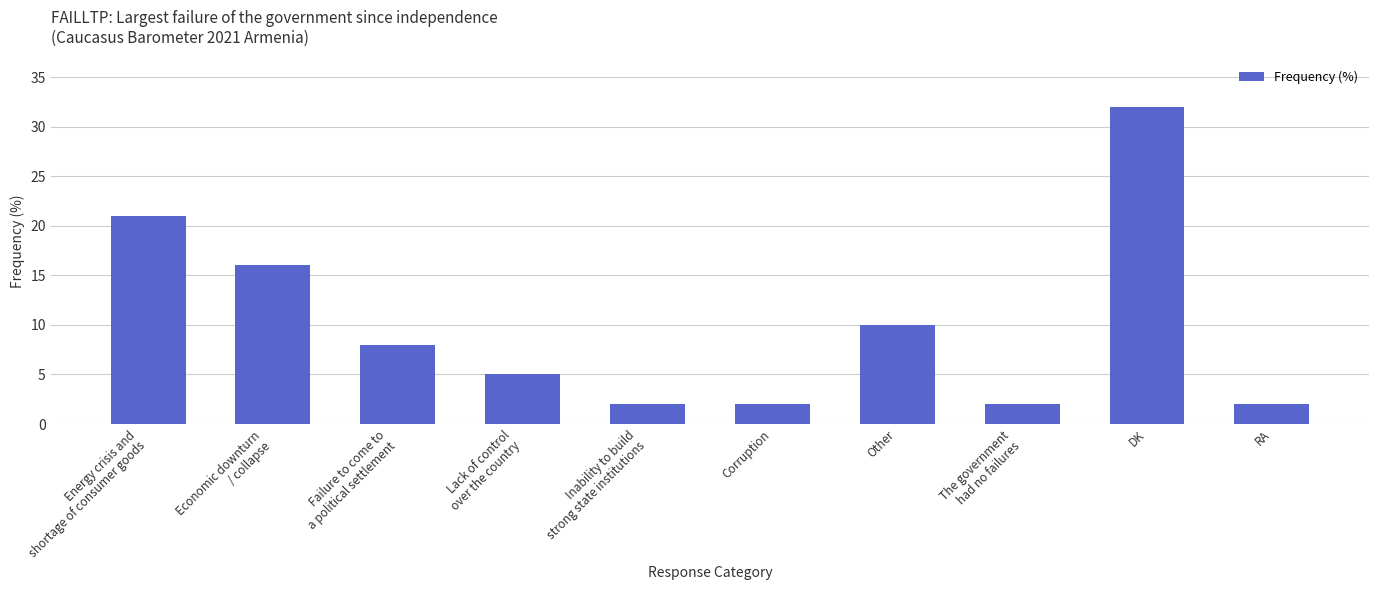

Count the values in the range 2 to 16.

8